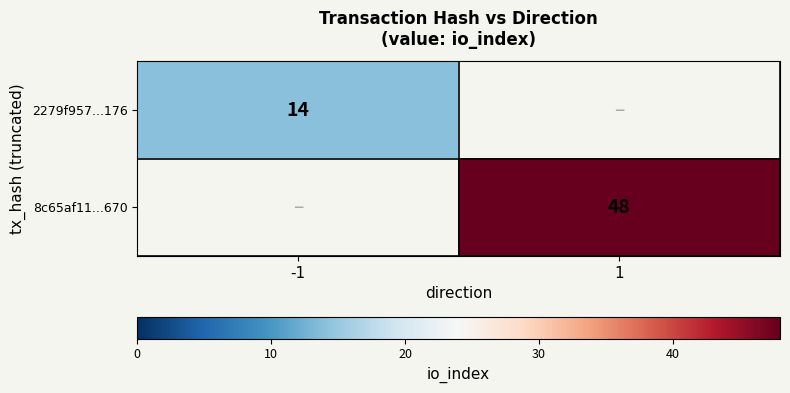

True or false: 2279f957...176 has a value of 20.4 at -1.

False